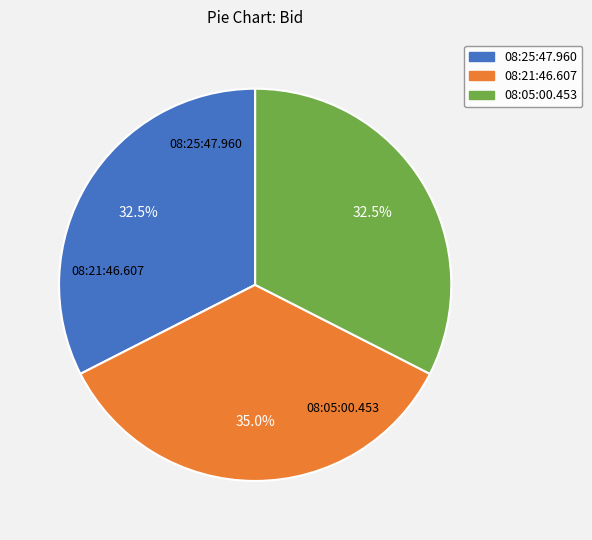

Which category has the biggest portion of the pie?

08:21:46.607